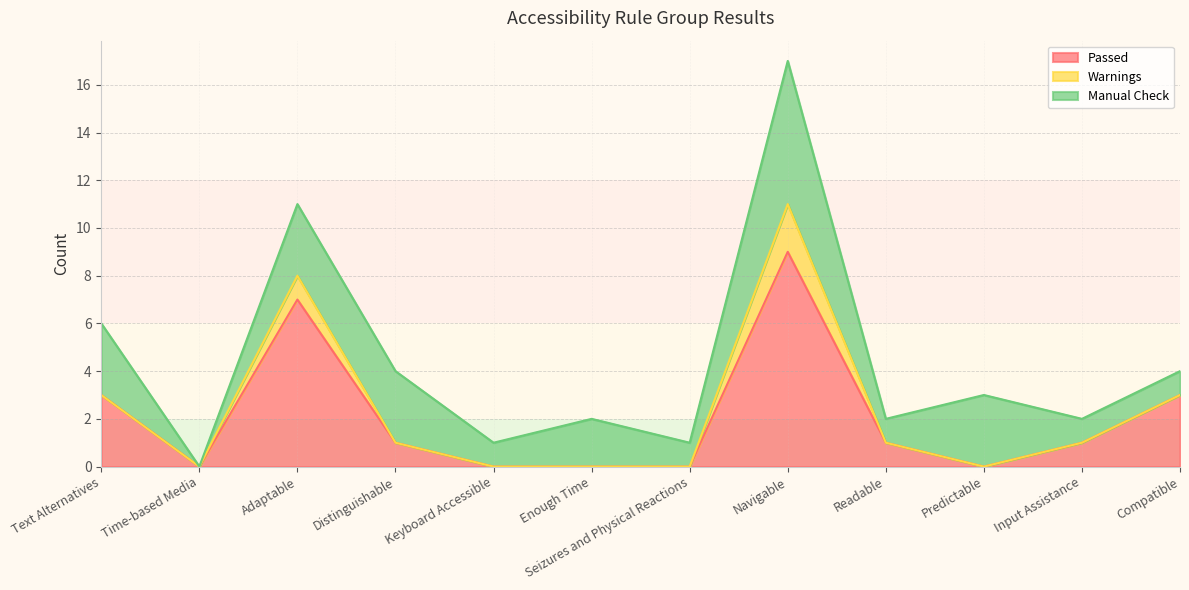

At which category does Manual Check reach its first local peak?

Enough Time